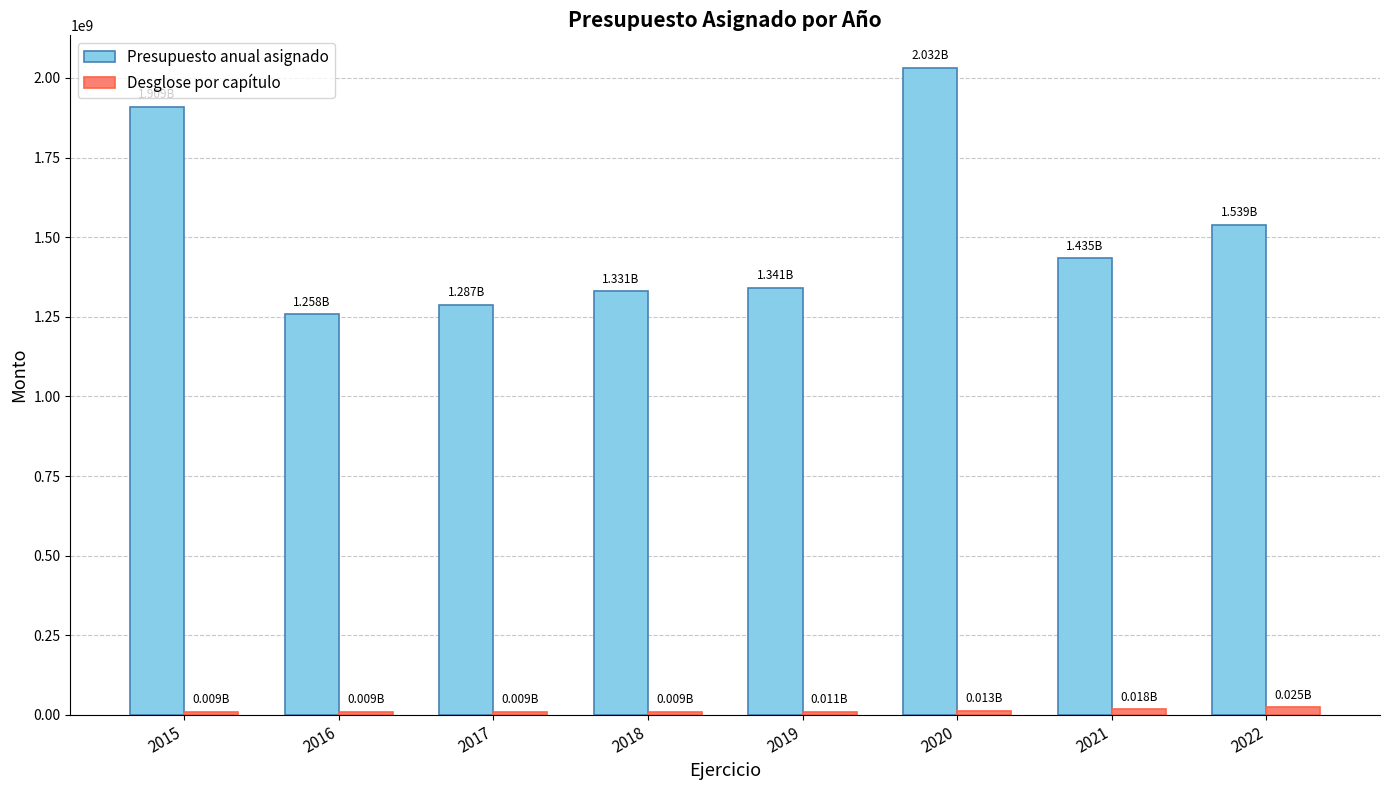

Are the bars grouped side by side (vs. stacked)?

Yes